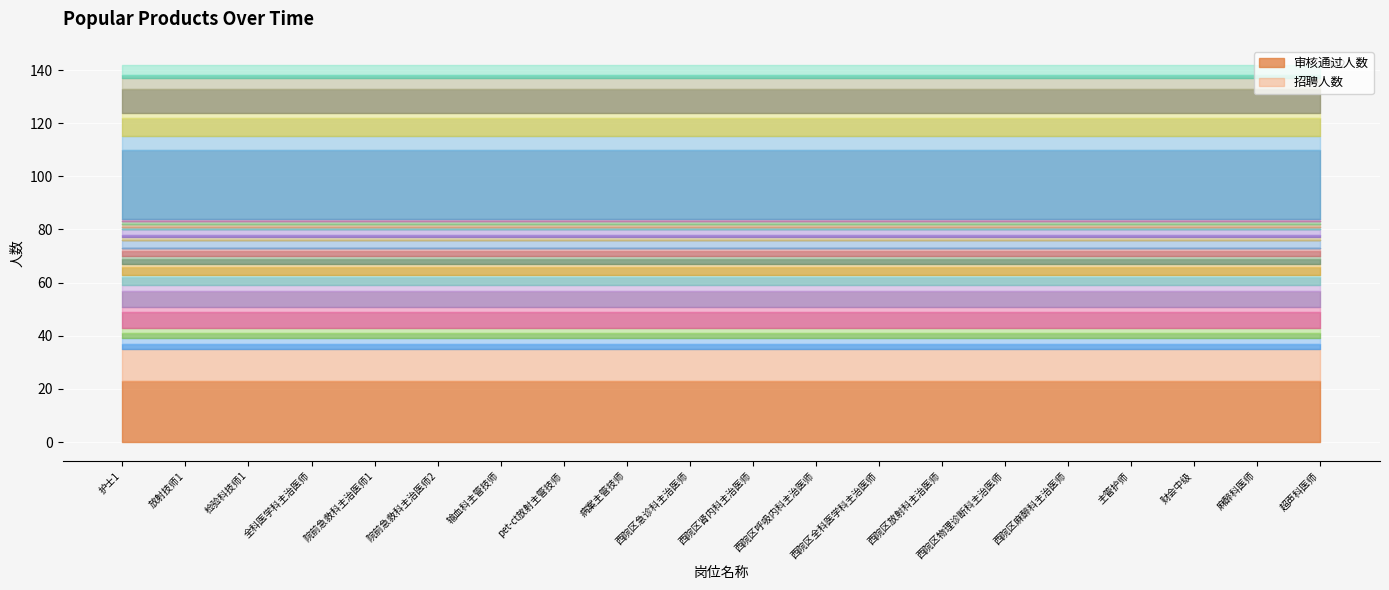

Between 西院区麻醉科主治医师 and 病案主管技师, which is larger?

病案主管技师